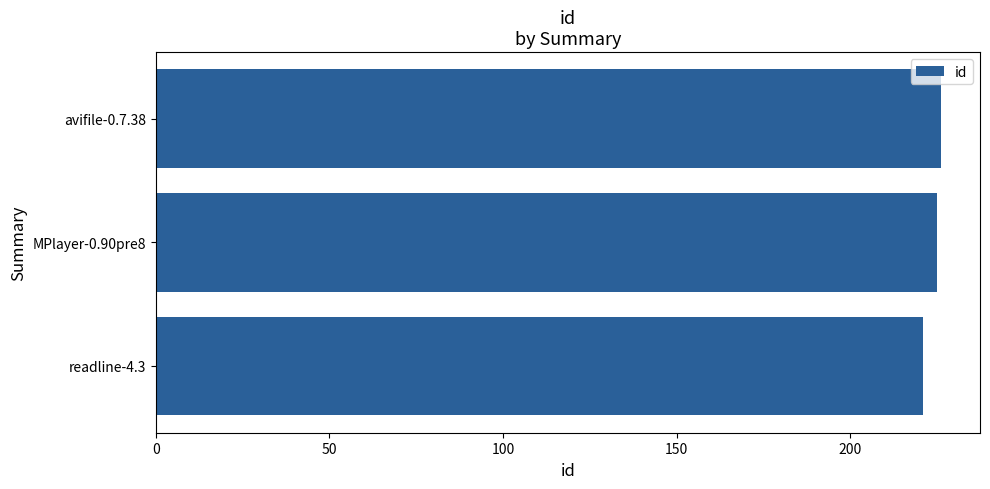

Which has a higher value, avifile-0.7.38 or readline-4.3?

avifile-0.7.38